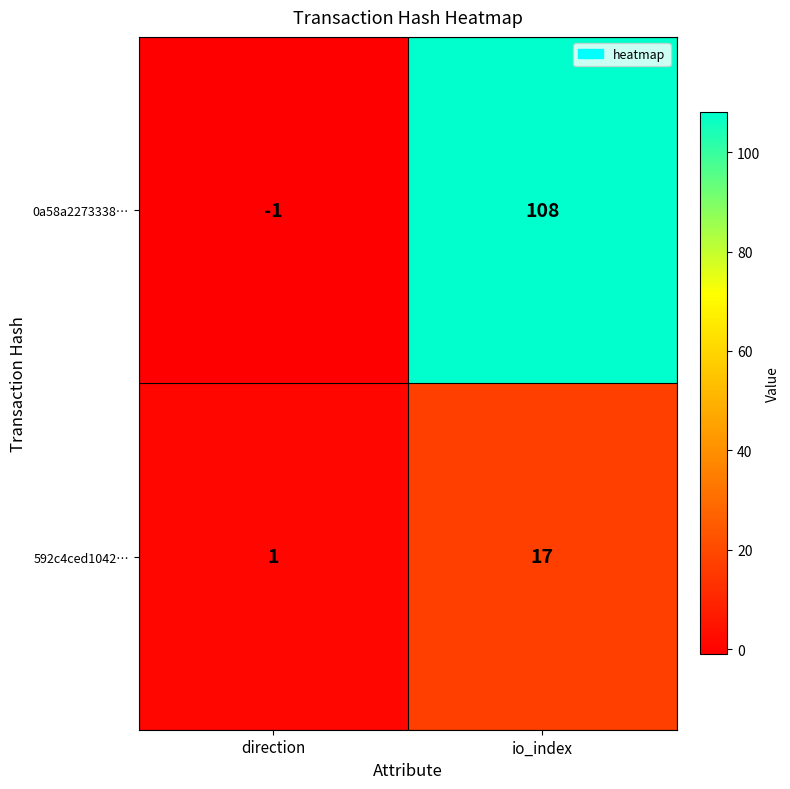

At which category is the sum across all series the highest?

io_index